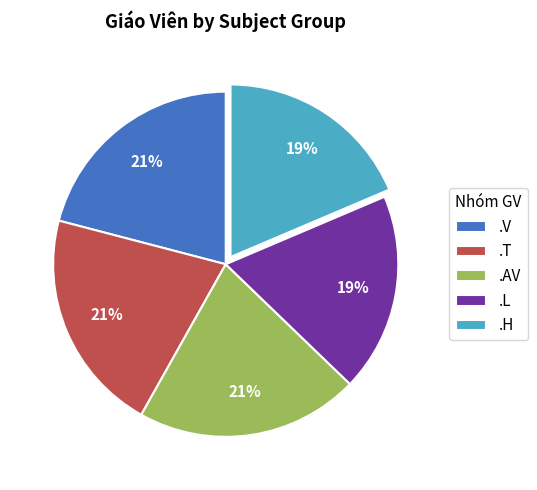

Count the number of slices in the pie.

5